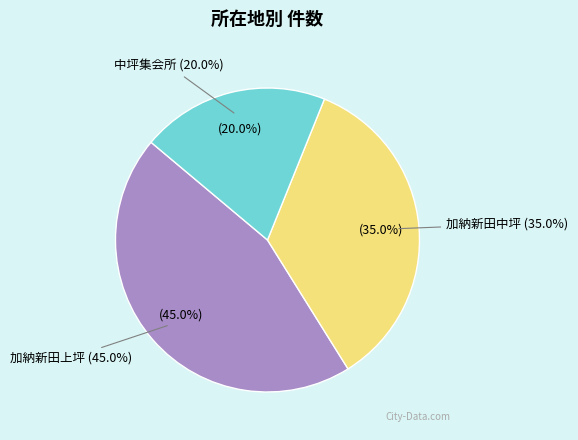

To the nearest percent, what is the difference between the 加納新田上坪 and 中坪集会所 slice percentages?

25%